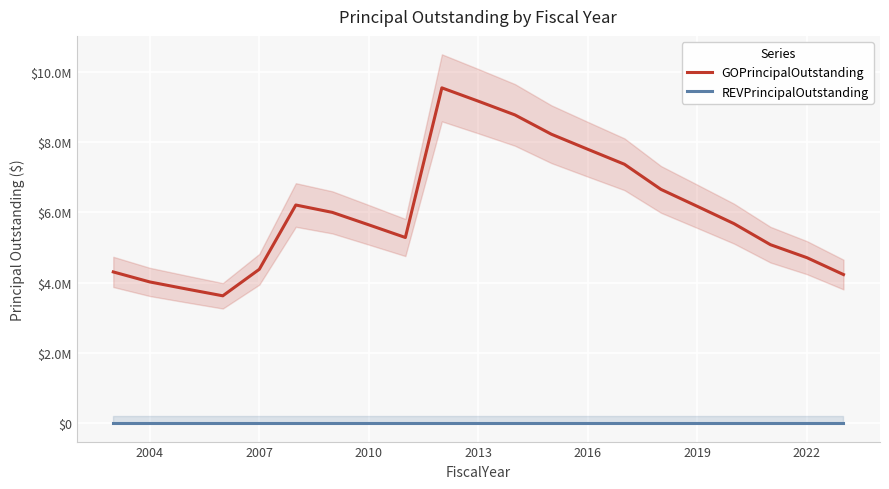

True or false: REVPrincipalOutstanding and GOPrincipalOutstanding cross at least once.

False